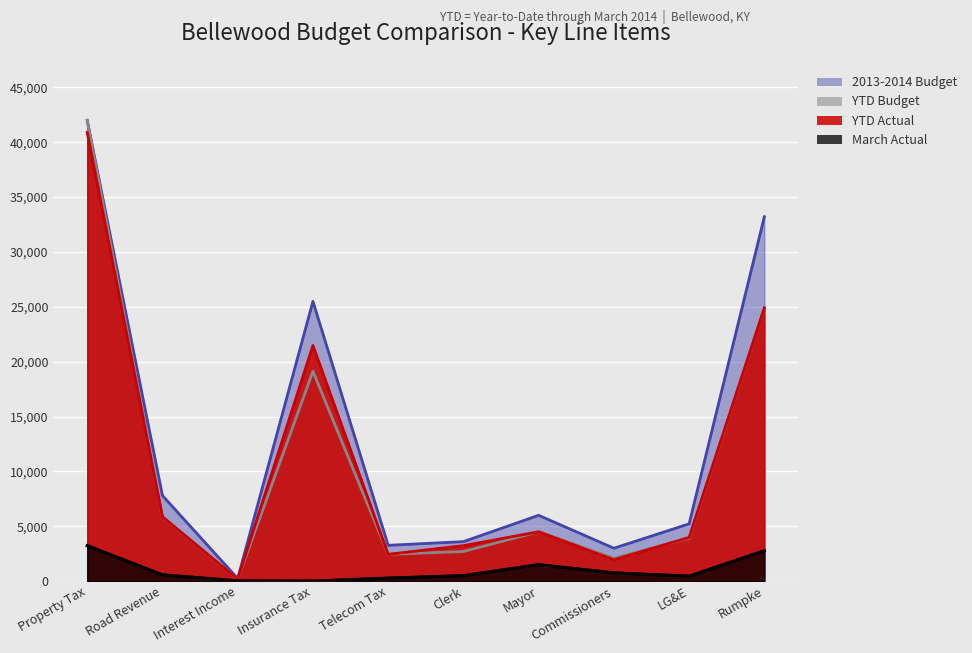

Reading left to right, what are all the values shown in this chart?

YTD Actual: 40903.0	5865.3	183.3	21477.5	2443.9	3235.0	4500.0	1950.0	3982.5	24907.5
YTD Budget: 42000.0	5850.0	180.0	19125.0	2448.0	2700.0	4500.0	2100.0	3915.0	24907.5
March Actual: 3230.1	573.4	23.1	0.0	271.5	500.0	1500.0	750.0	451.6	2767.5
2013-2014 Budget: 42000.0	7800.0	240.0	25500.0	3264.0	3600.0	6000.0	3000.0	5220.0	33210.0